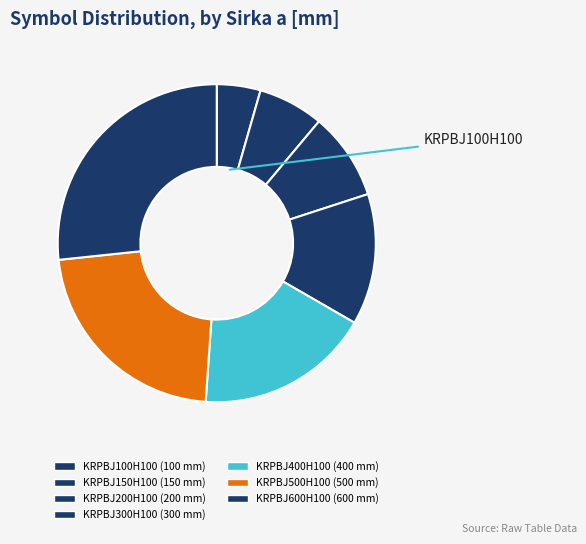

Count the number of slices in the pie.

7